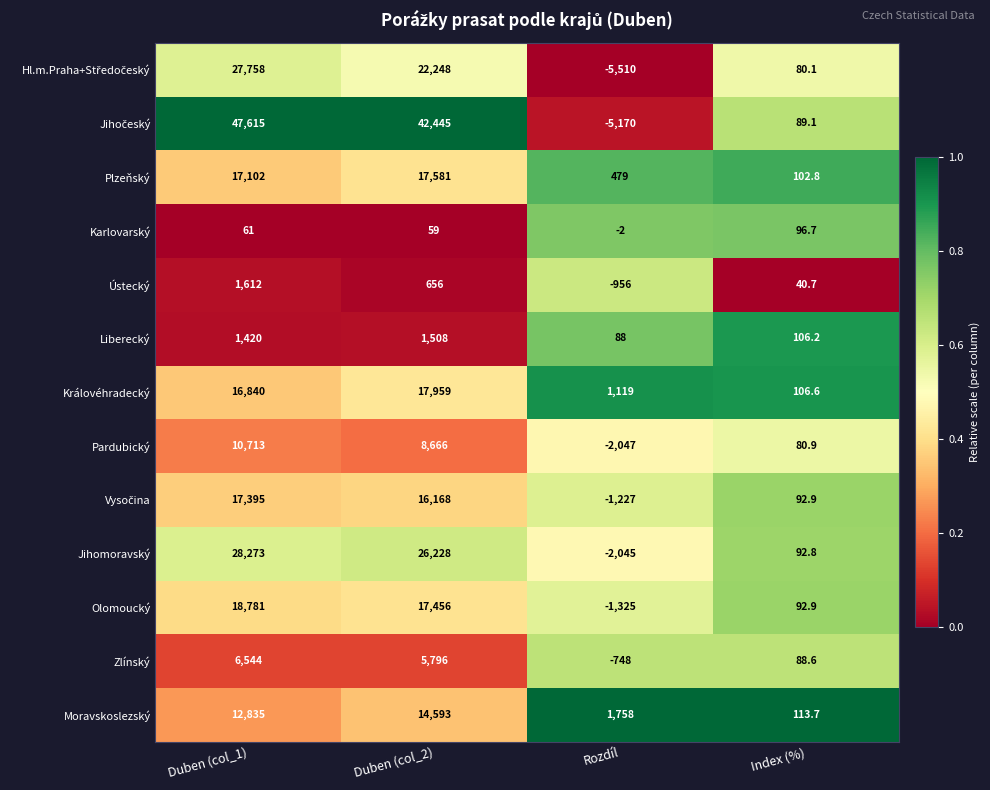

What is the difference between the maximum and second lowest values in the Jihomoravský series?

28180.2